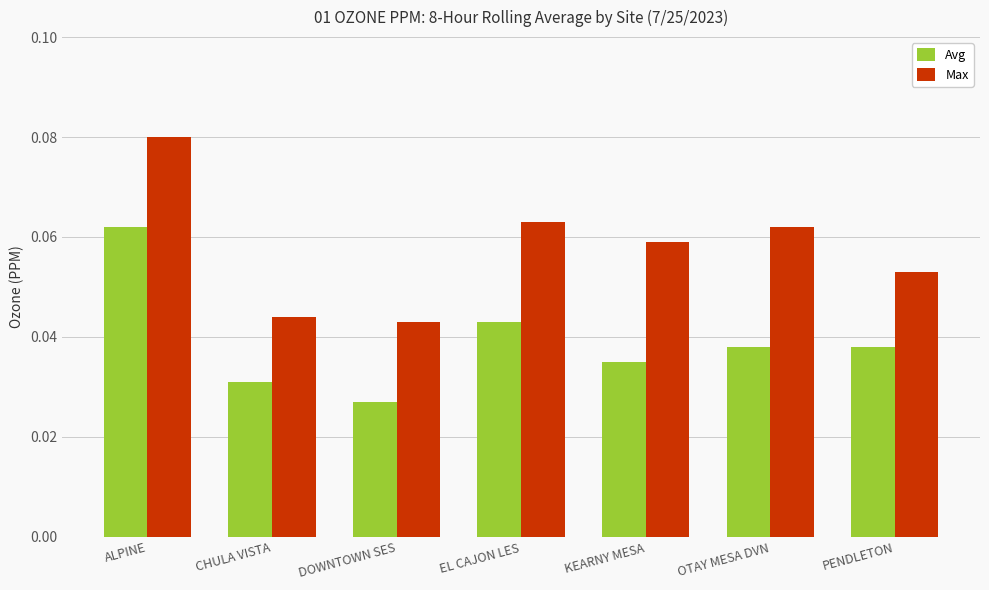

Where is Avg nearest to the value 0?

DOWNTOWN SES